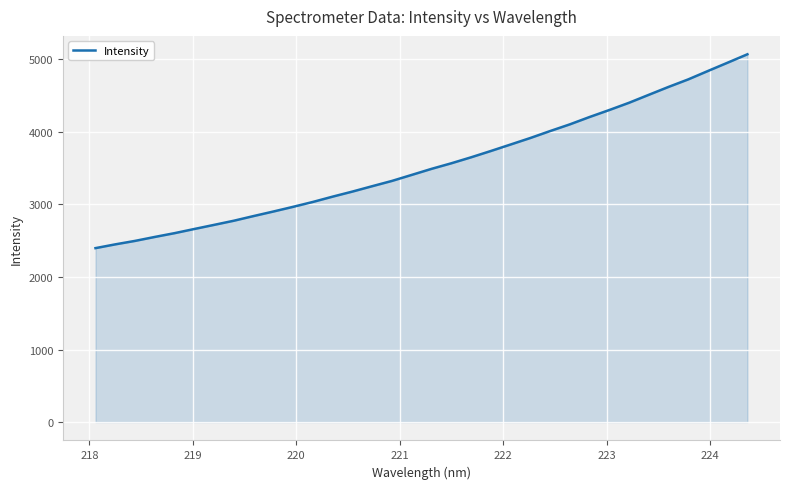

What is the difference between the maximum and minimum values?

2672.6